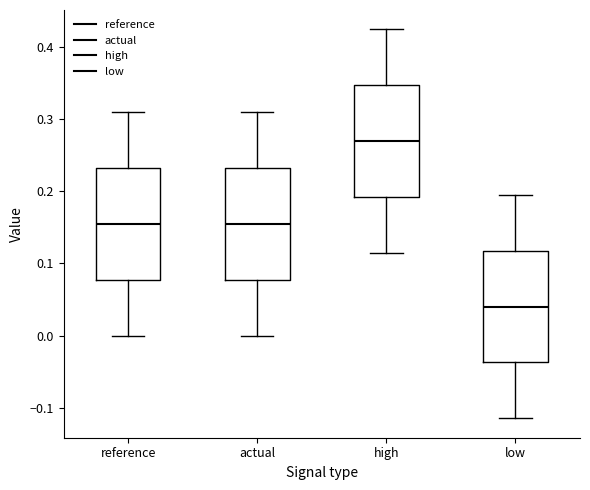

Reading left to right, read every box against the y-axis: the position of its median line, the range the box covers, and the ends of its whiskers. The values are not printed on the chart, so give them approximately, as read against the axis.

reference: median 0.15, box 0.08 to 0.23, whiskers 0.00 to 0.31
actual: median 0.15, box 0.08 to 0.23, whiskers 0.00 to 0.31
high: median 0.27, box 0.19 to 0.35, whiskers 0.11 to 0.42
low: median 0.04, box -0.04 to 0.12, whiskers -0.11 to 0.19